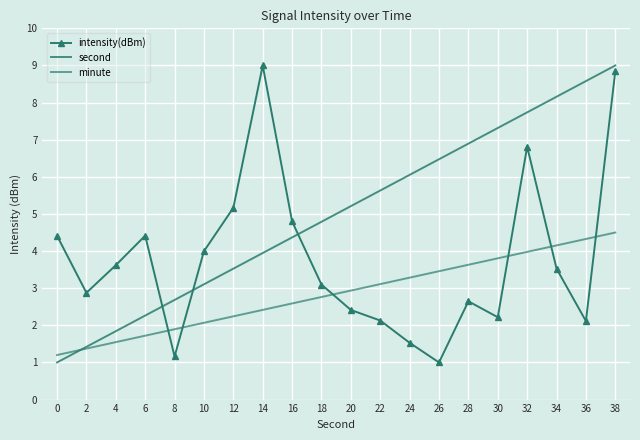

Rank the series at 32 from lowest to highest value.

minute, intensity(dBm), second